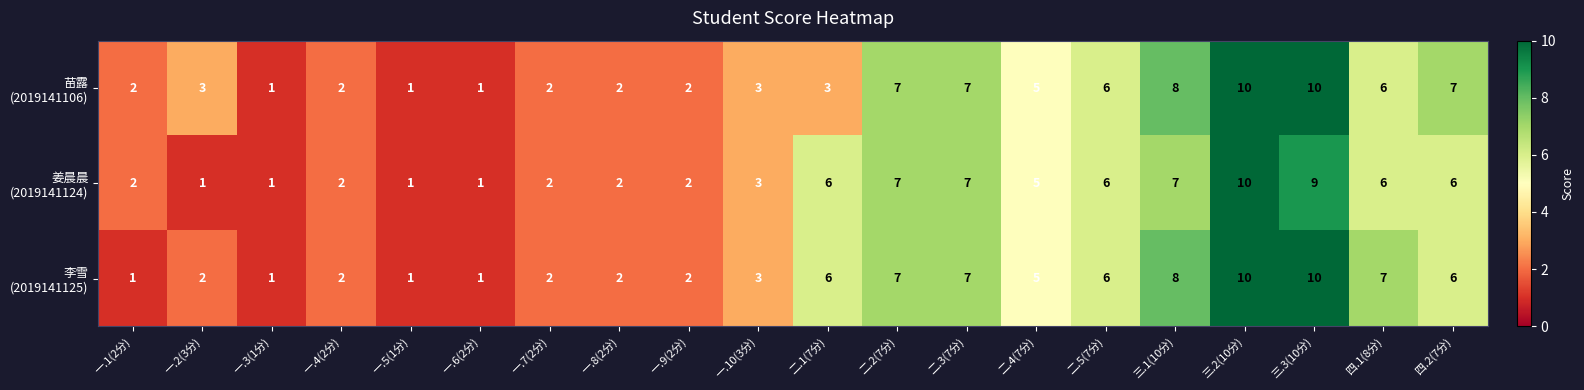

What is the total value across all series at 一.10(3分)?

9